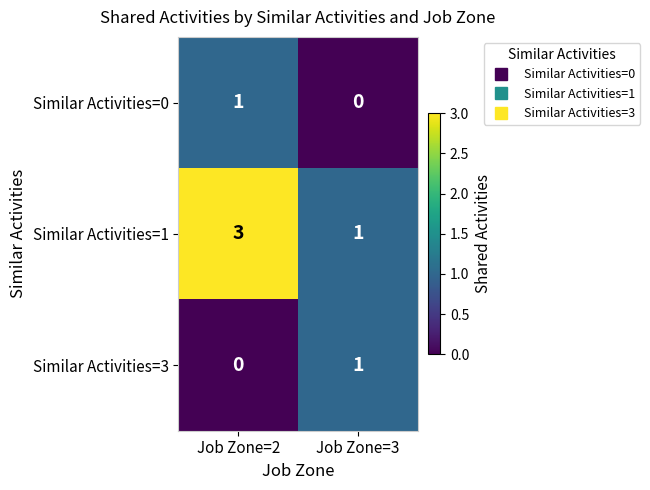

Where is Similar Activities=0 nearest to the value 0?

Job Zone=3